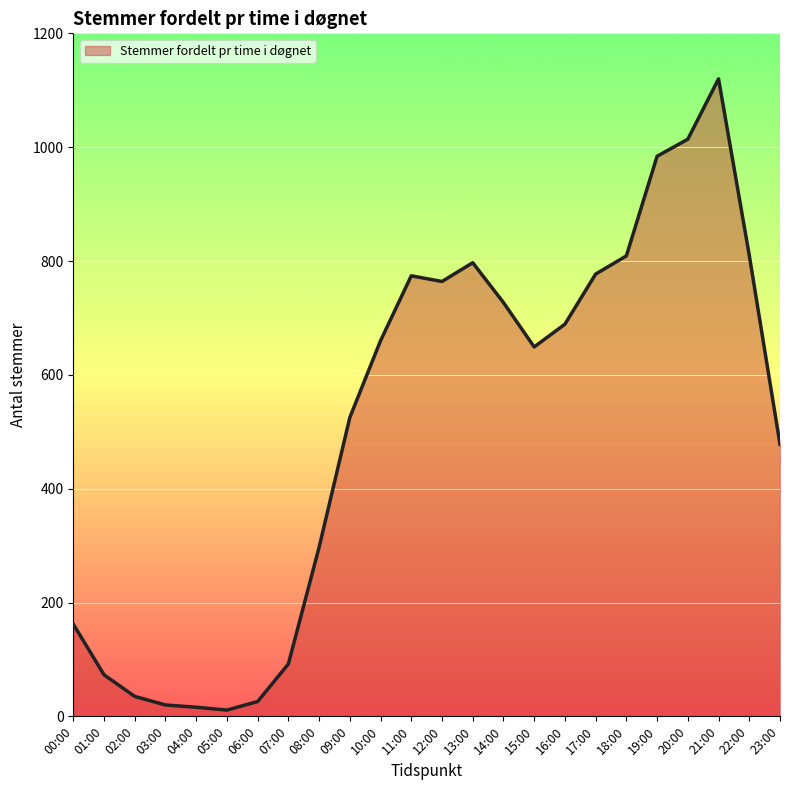

At which category does the chart reach its peak across all series?

21:00